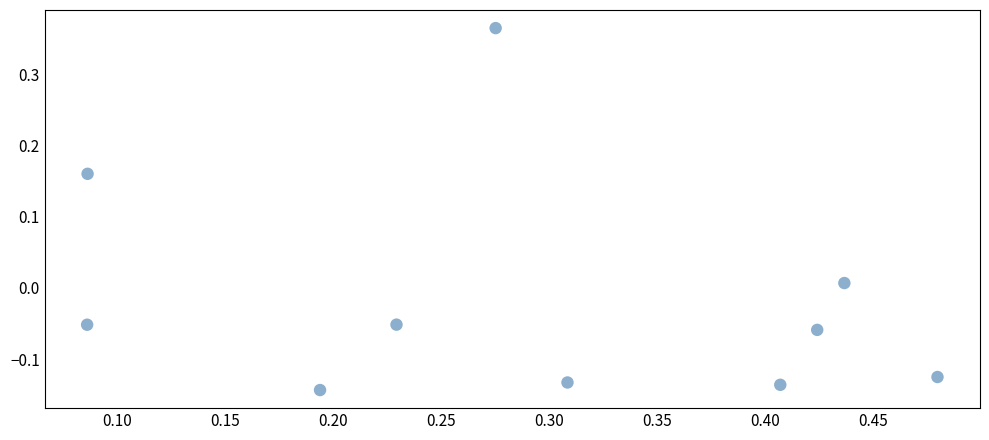

What is the average X value?

0.3